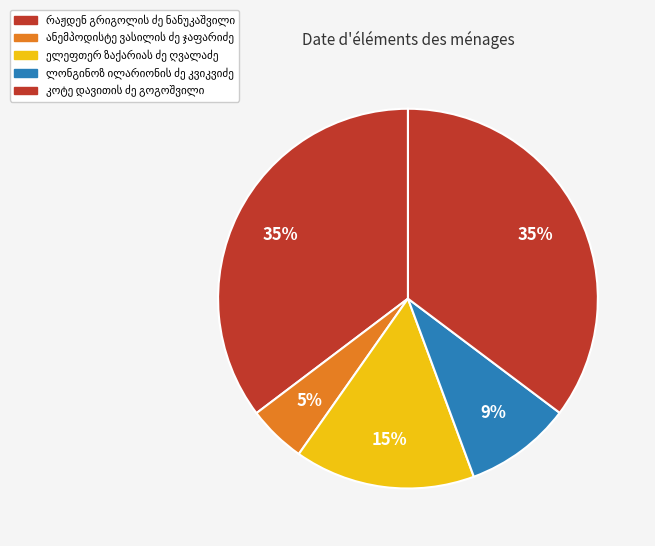

The კოტე დავითის ძე გოგოშვილი slice represents 35% of the pie. True or false?

True